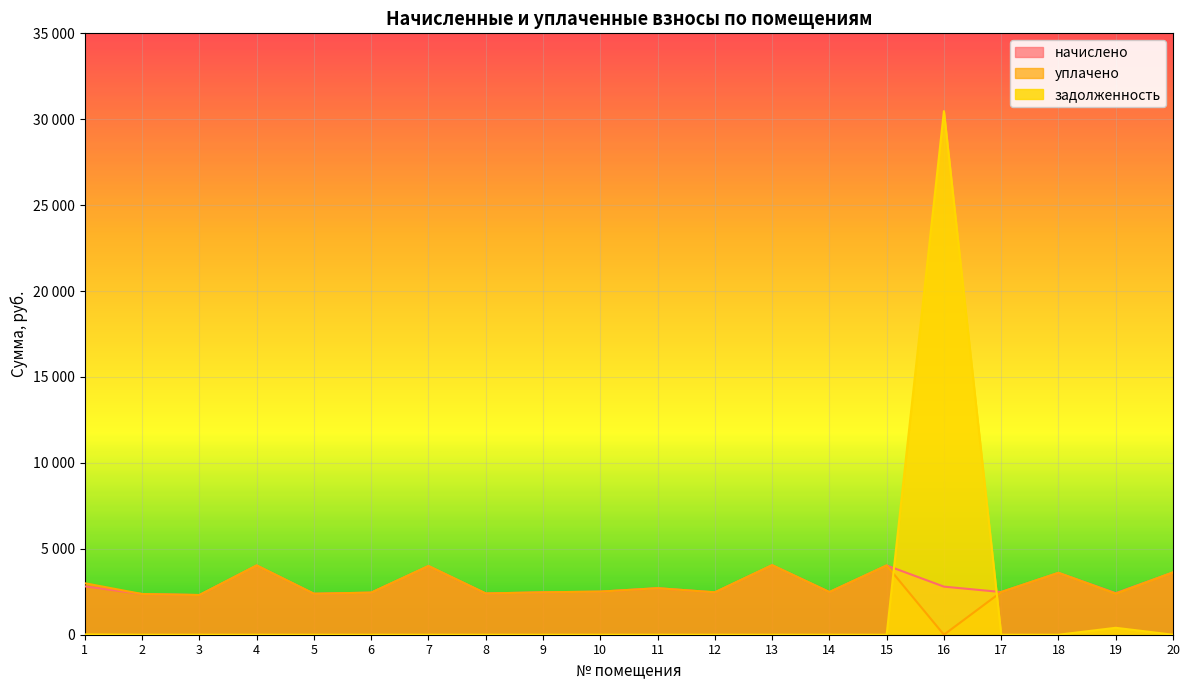

What is the difference between the начислено values at 15 and 16?

1233.7